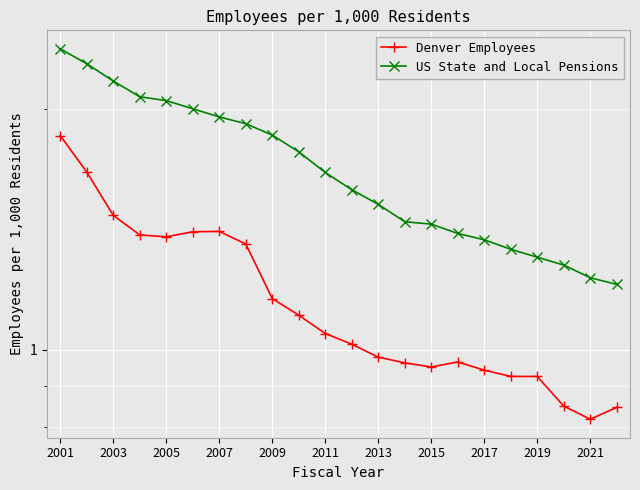

Reading right to left, what are all the values shown in this chart?

Denver Employees: 0.8	0.8	0.9	0.9	0.9	0.9	1.0	1.0	1.0	1.0	1.0	1.0	1.1	1.2	1.4	1.4	1.4	1.4	1.4	1.5	1.7	1.9
US State and Local Pensions: 1.2	1.2	1.3	1.3	1.3	1.4	1.4	1.4	1.4	1.5	1.6	1.7	1.8	1.9	1.9	2.0	2.0	2.1	2.1	2.2	2.3	2.4